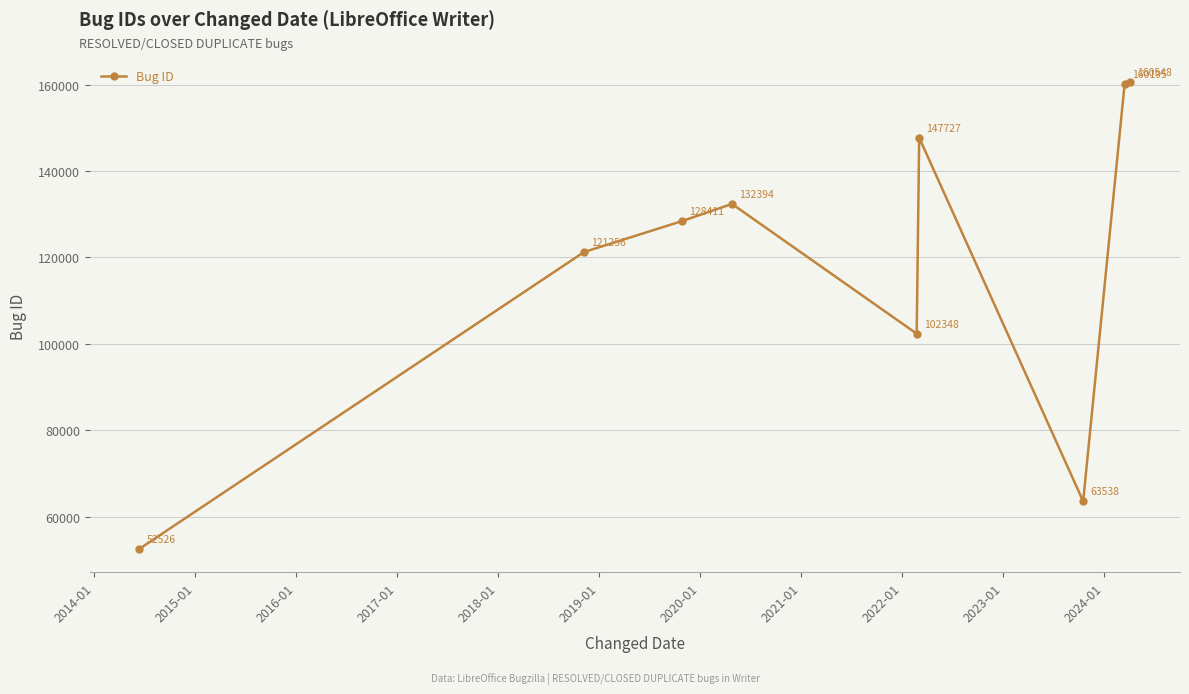

What is the maximum value shown in the chart?

160548